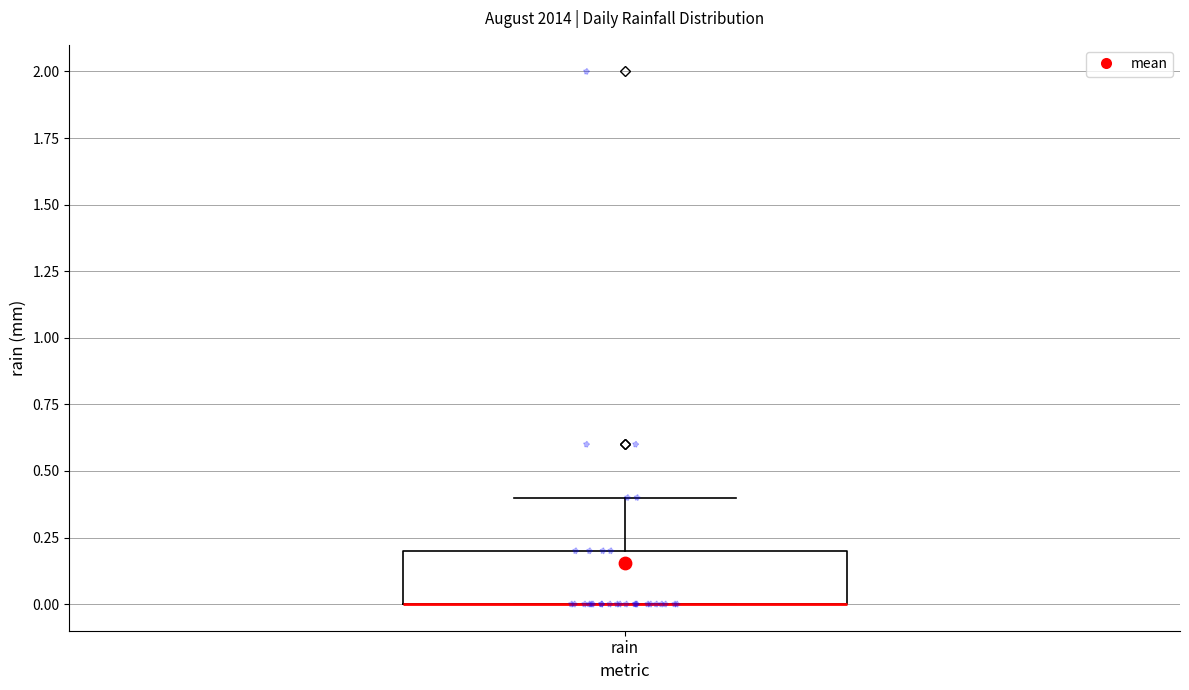

Transcribe this box plot: give where the median line is, the range the box spans, and where the two whiskers end, as read against the y-axis. The values are not printed on the chart, so give them approximately, as read against the axis.

median 0.0 (drawn on the box's lower edge), box 0.0 to 0.2, whiskers 0.0 to 0.4